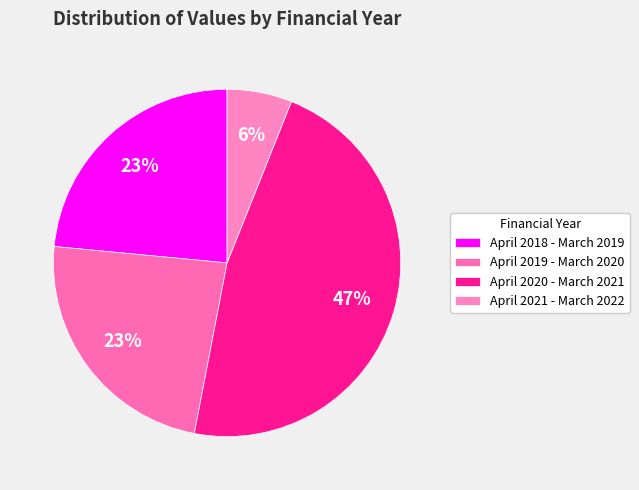

What is the smallest slice in the pie chart?

April 2021 - March 2022